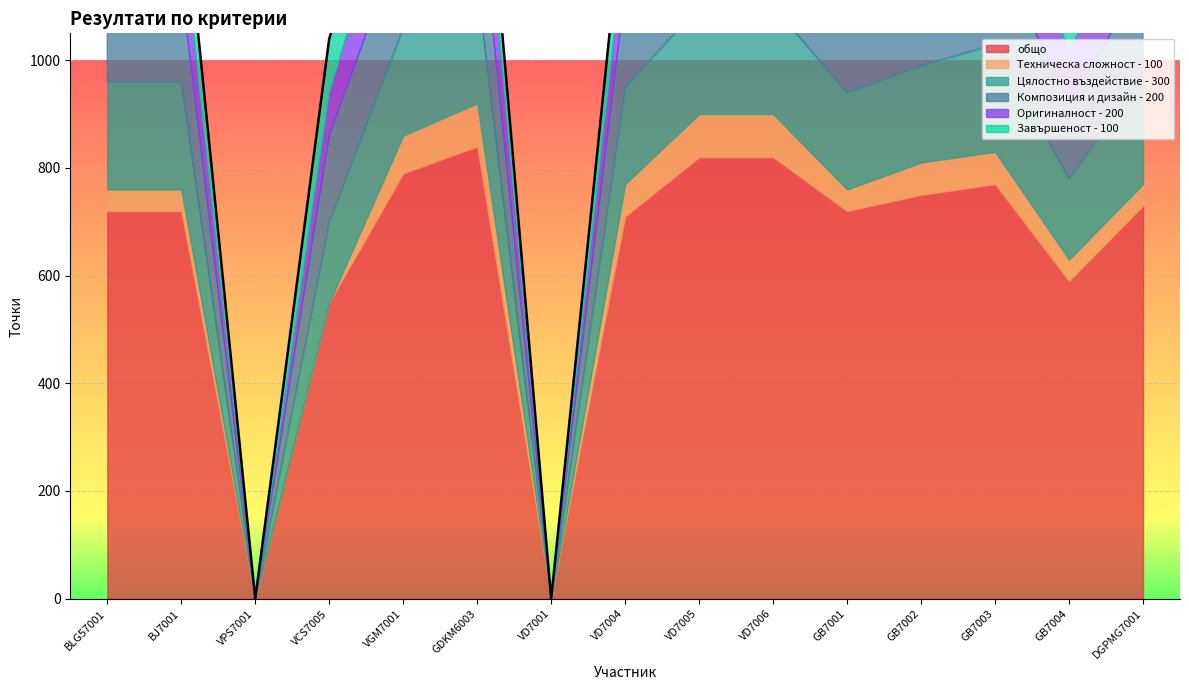

True or false: Техническа сложност - 100 has more than 0 points higher than both neighbors.

True